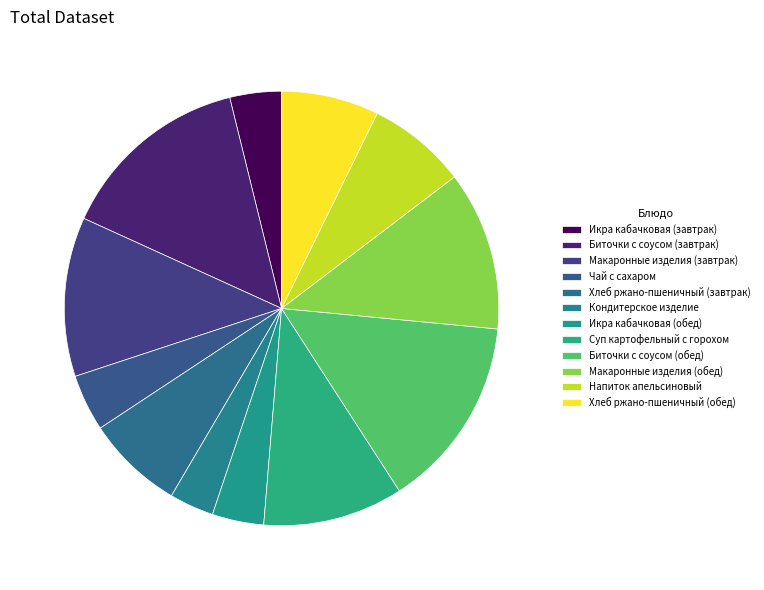

How many segments does this pie chart have?

12